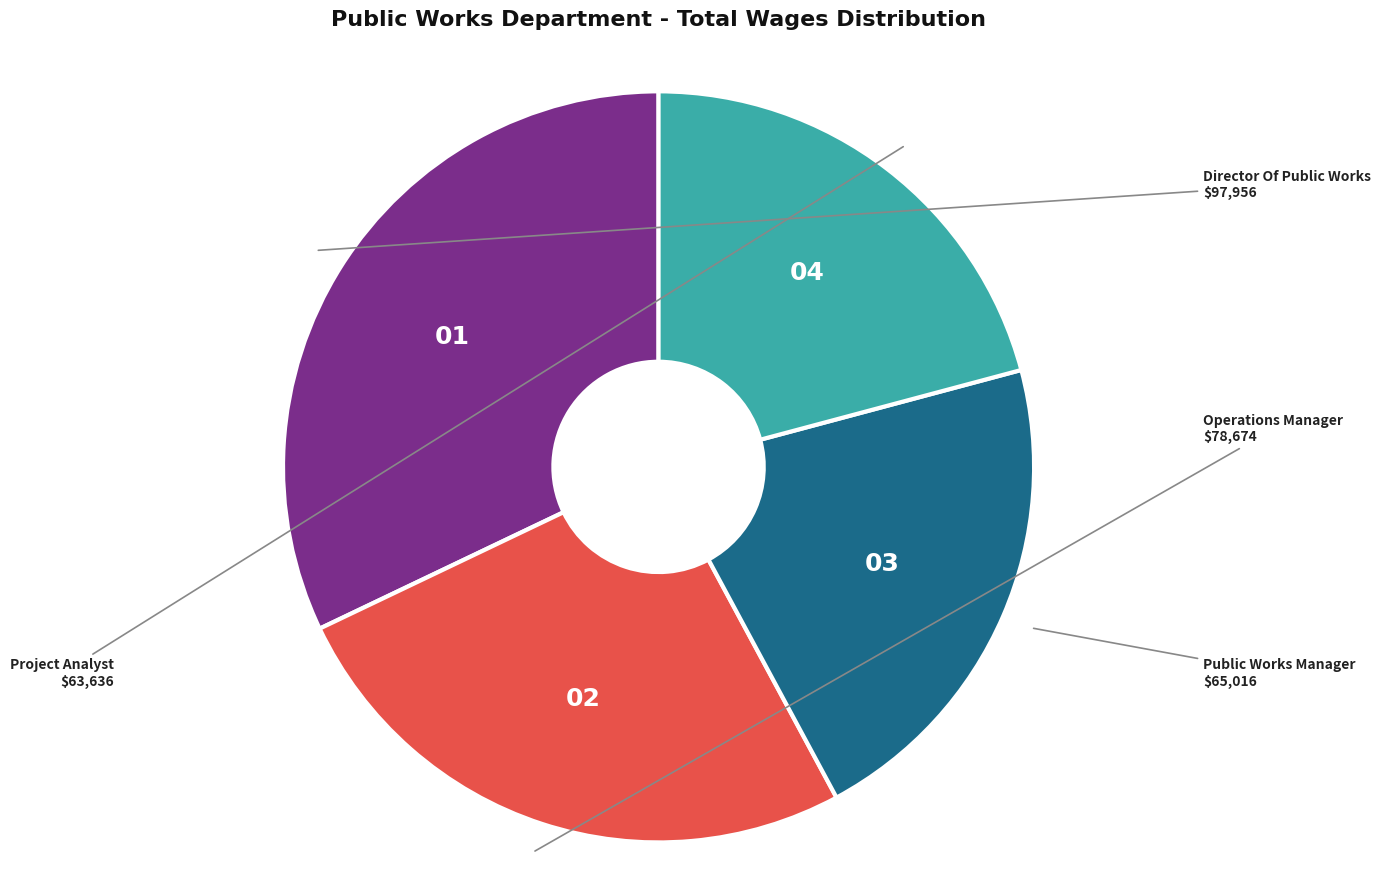

Is there a majority slice in this chart?

No